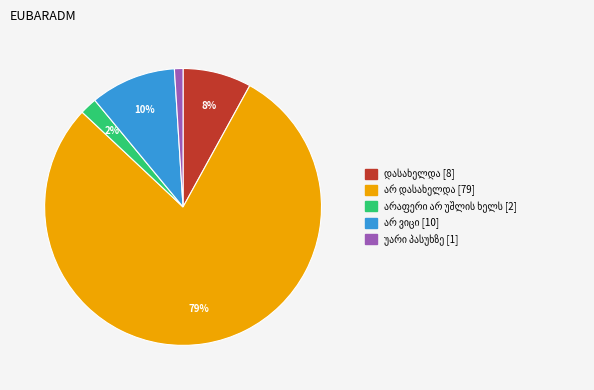

Is there a majority slice in this chart?

Yes